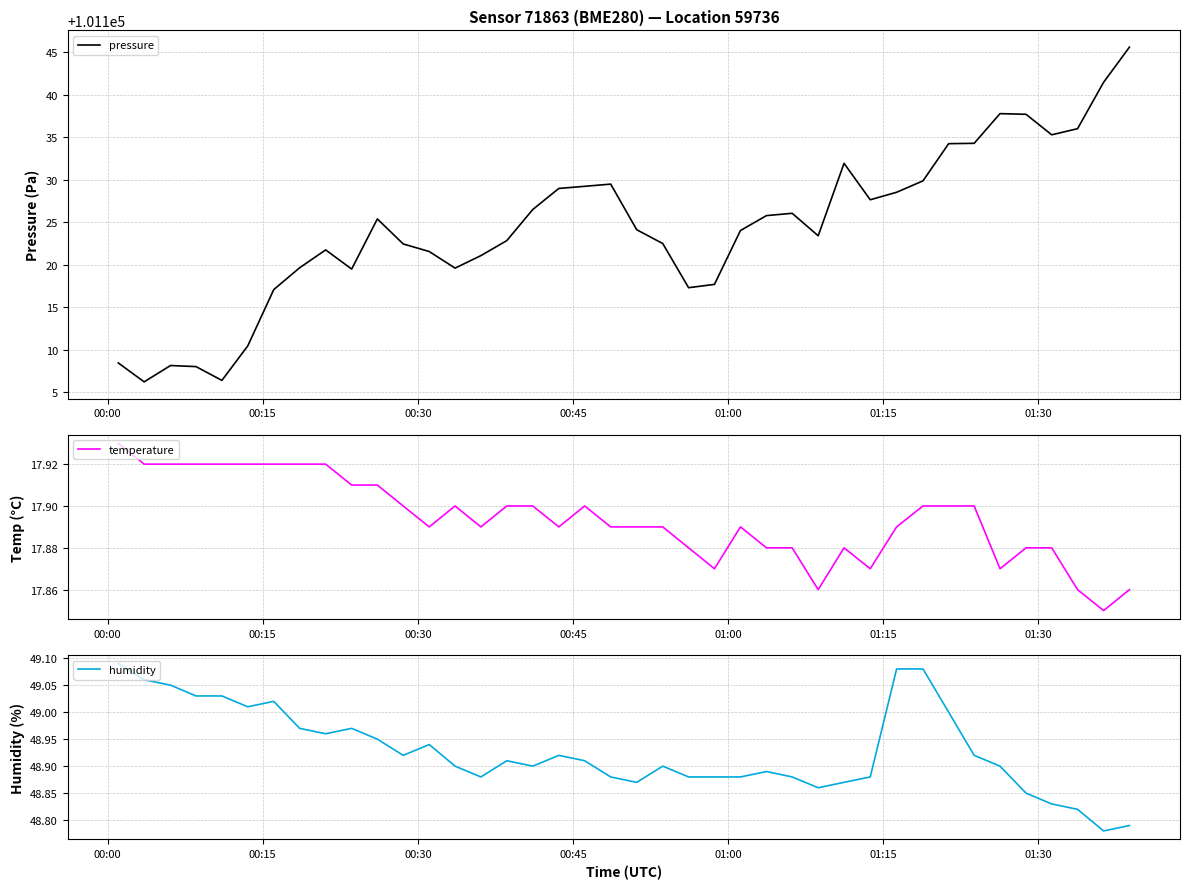

What is the maximum value for pressure?

101145.6